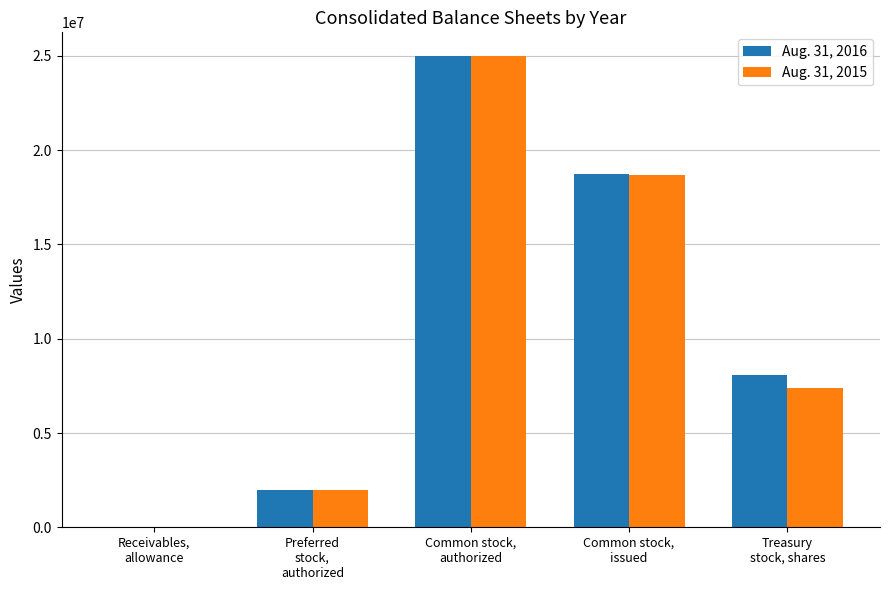

What is the difference between the Aug. 31, 2016 values at Common stock,
authorized and Common stock,
issued?

6287000